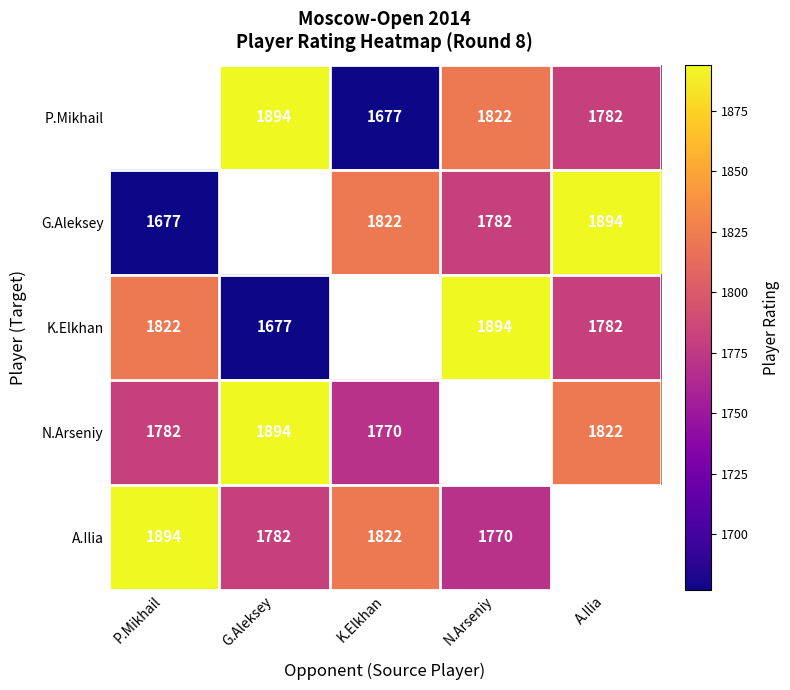

True or false: N.Arseniy has a value of 2709 at G.Aleksey.

False